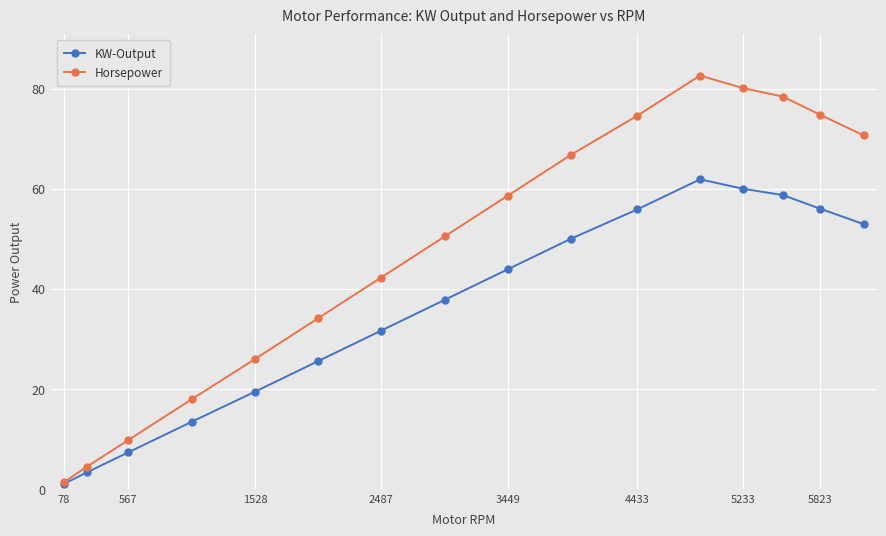

Rank the series by their average value, from lowest to highest.

KW-Output, Horsepower